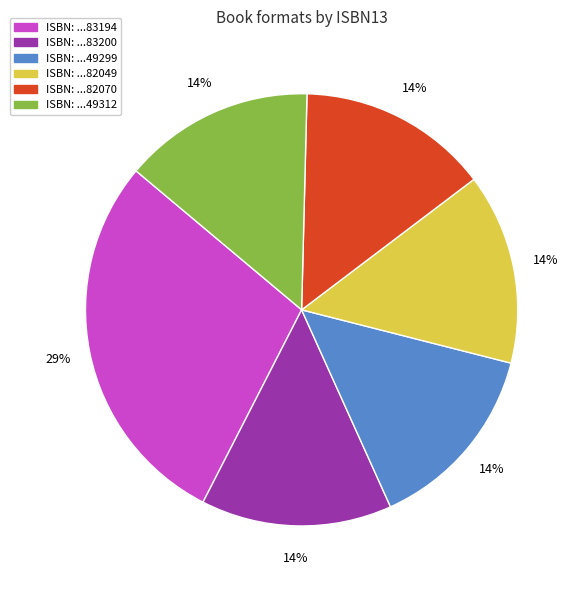

Does any single category account for the majority?

No